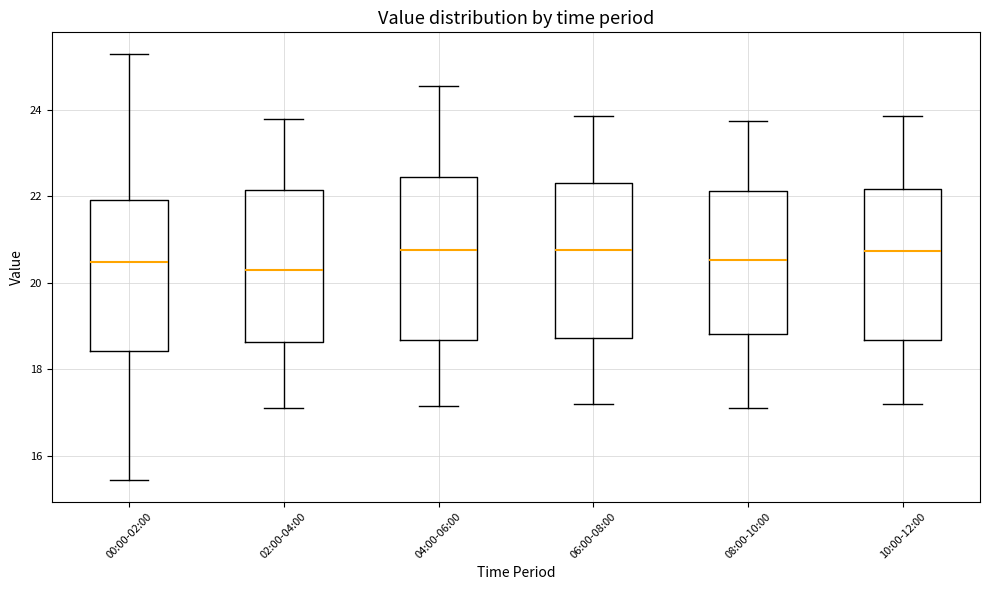

Where does the lower whisker of the box for 00:00-02:00 end on the y-axis? The values are not printed on the chart, so give them approximately, as read against the axis.

15.4